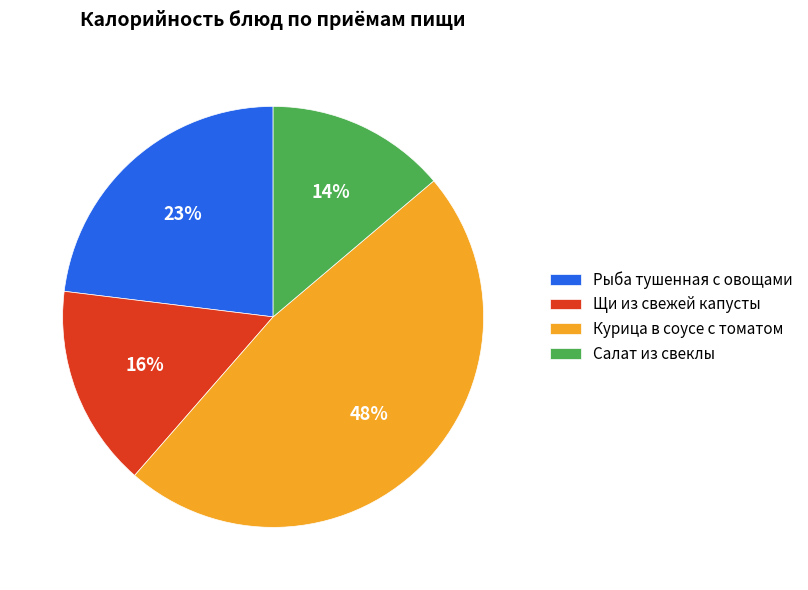

The Щи из свежей капусты slice represents 28% of the pie. True or false?

False